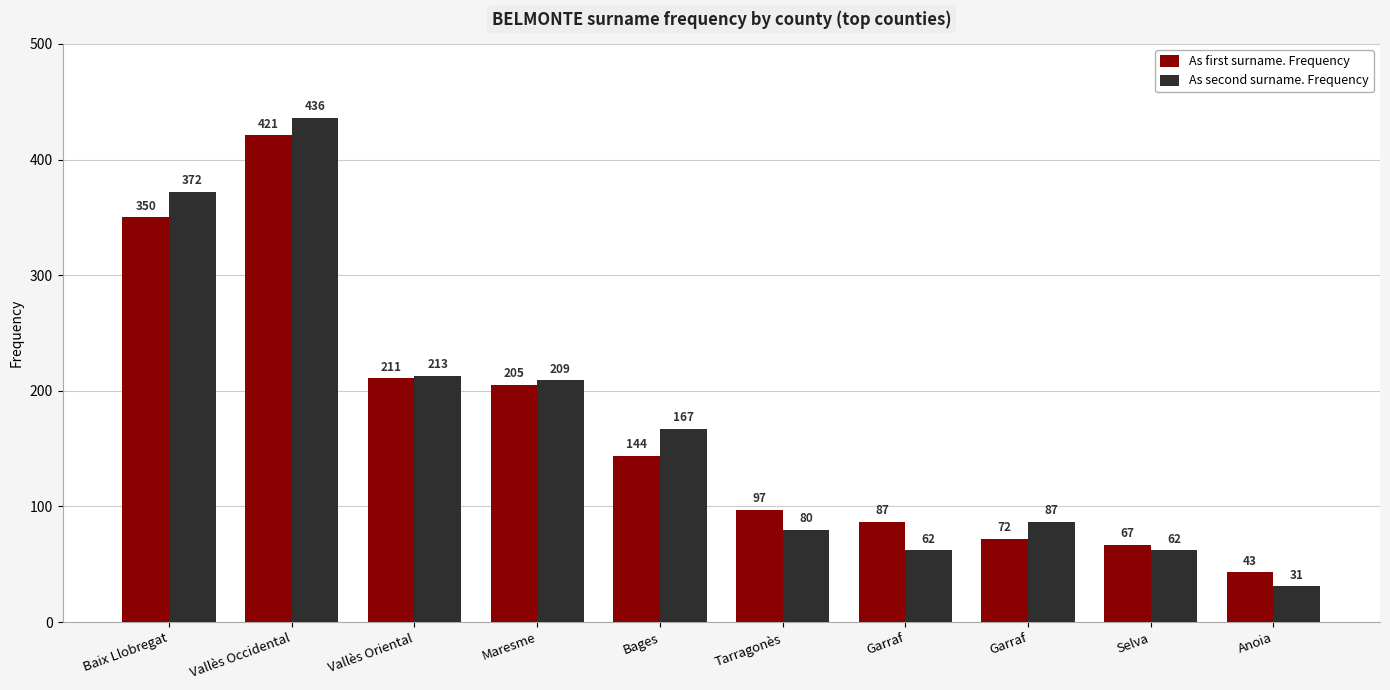

How many groups of bars are there?

10